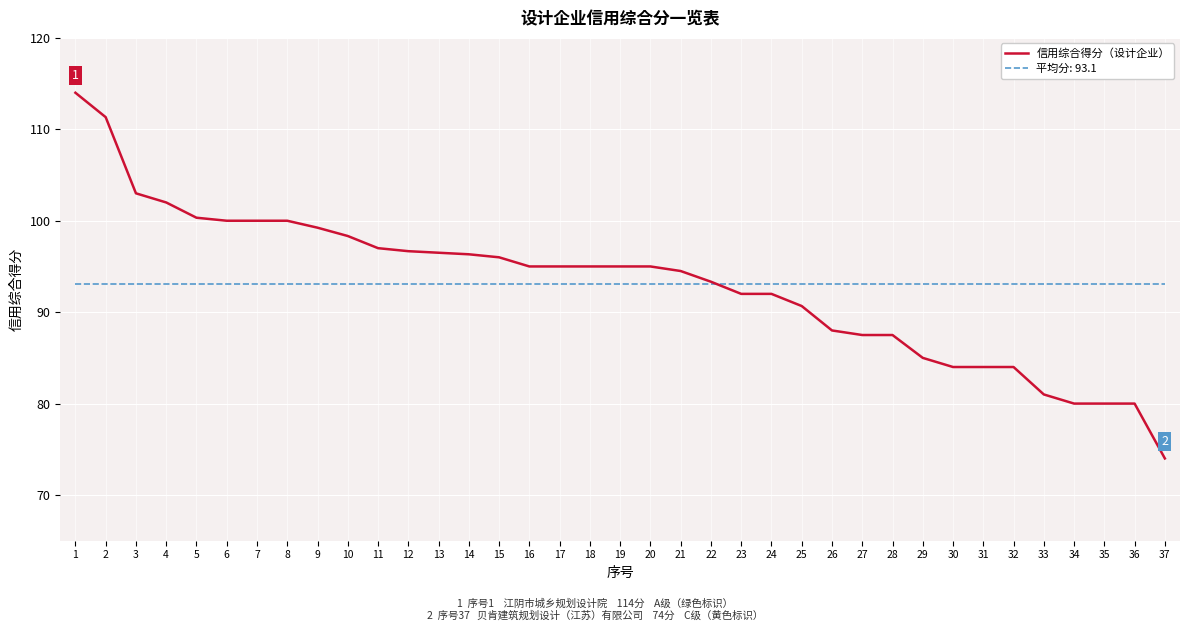

Read the 信用综合得分（设计企业） value at 30.

84.0